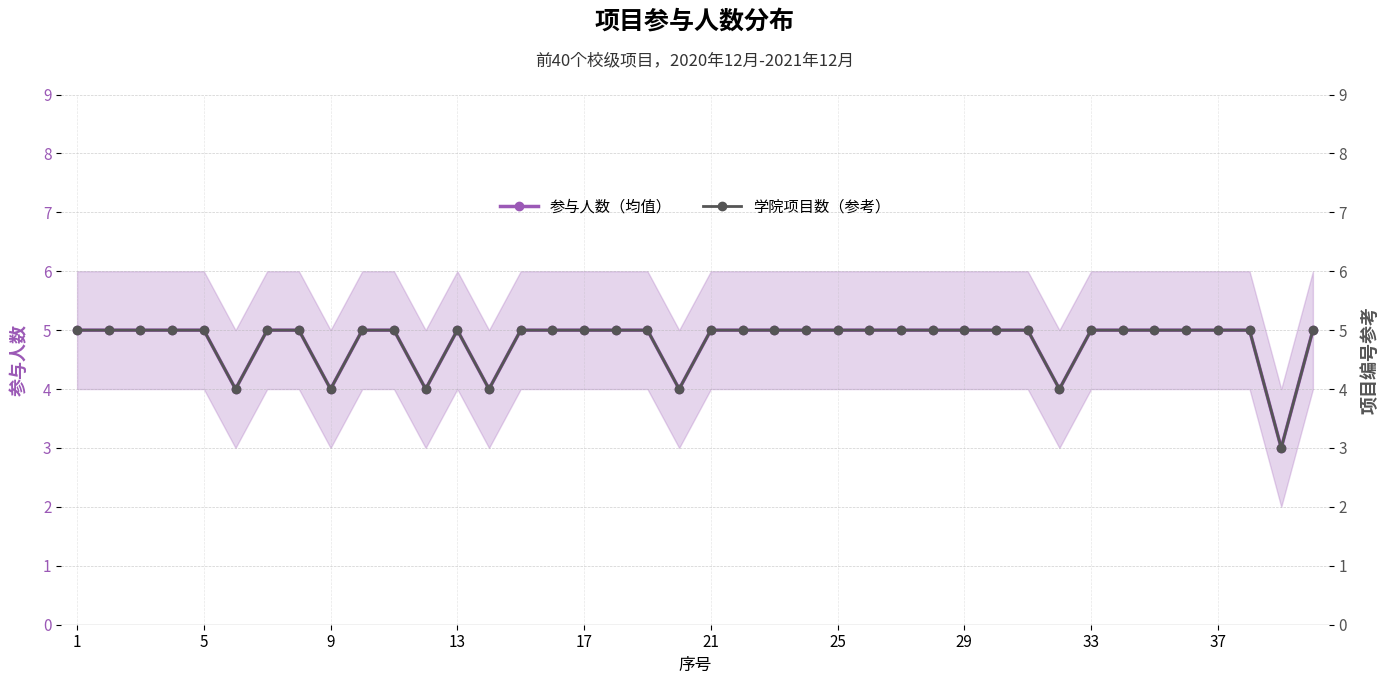

What is the maximum value for 学院项目数（参考）?

5